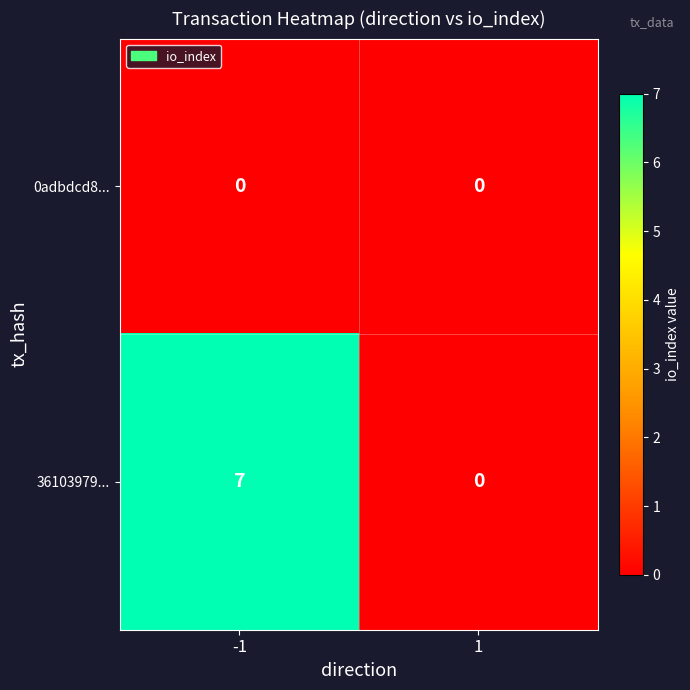

What is the average value of the 36103979... series?

4